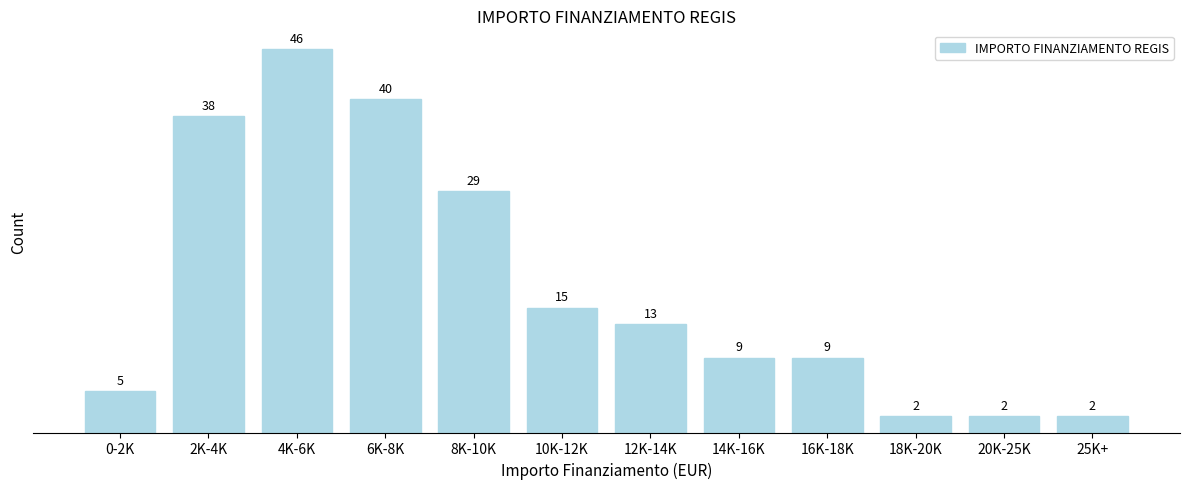

Reading left to right, what are all the values shown in this chart?

0-2K=5	2K-4K=38	4K-6K=46	6K-8K=40	8K-10K=29	10K-12K=15	12K-14K=13	14K-16K=9	16K-18K=9	18K-20K=2	20K-25K=2	25K+=2